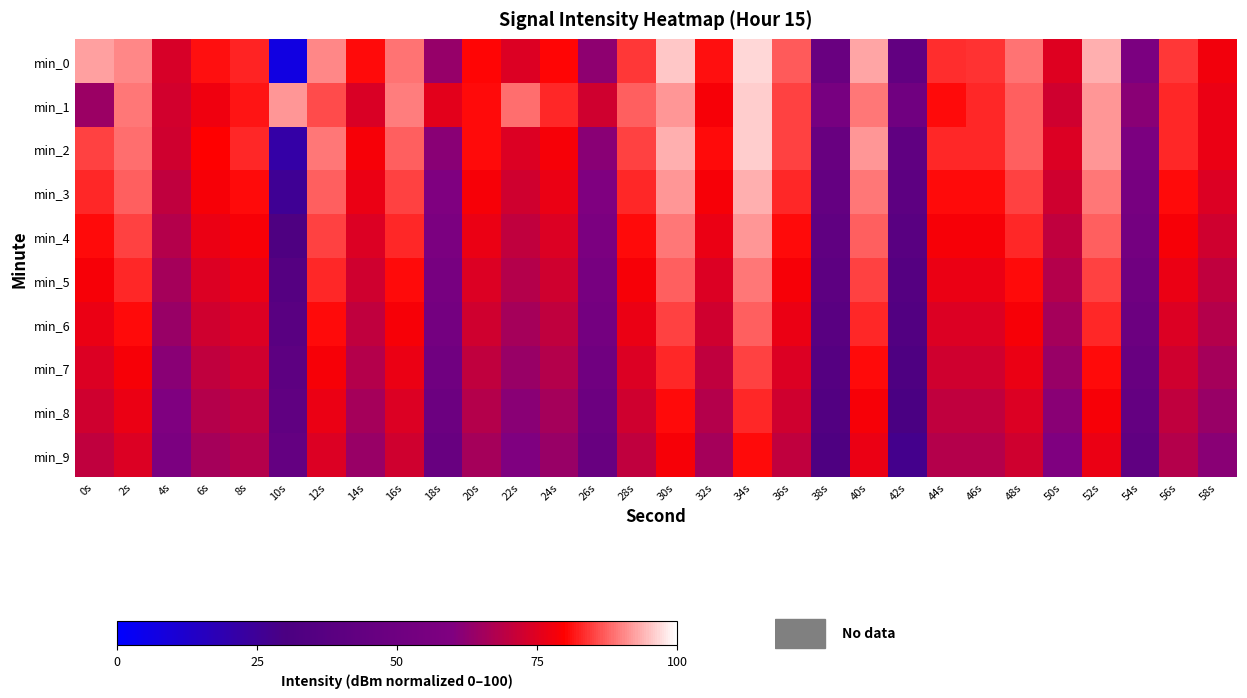

Which series has the largest range (max minus min)?

min_0